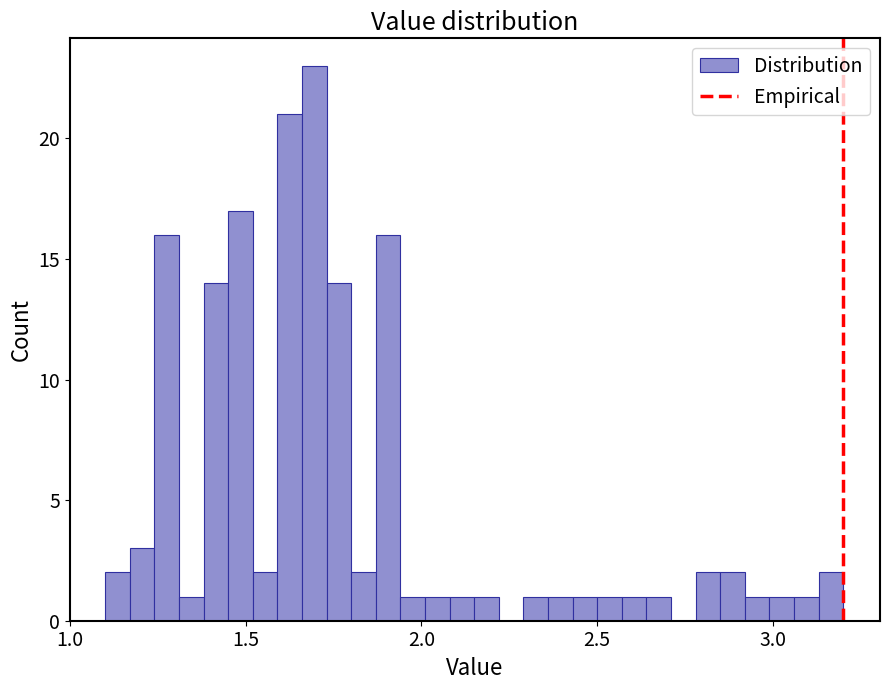

Around what value on the x-axis is the tallest bar? Give the approximate position of its centre, as read against the axis.

1.70